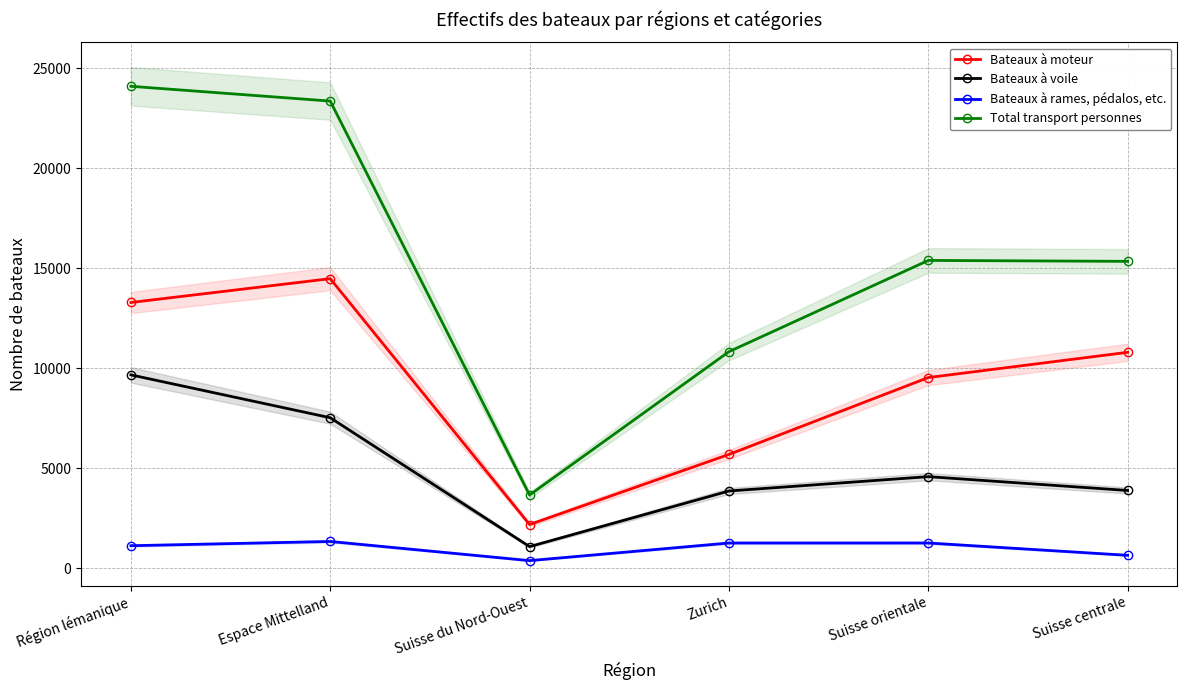

What is the approximate value of Bateaux à rames, pédalos, etc. at Suisse orientale, to the nearest 10?

1270